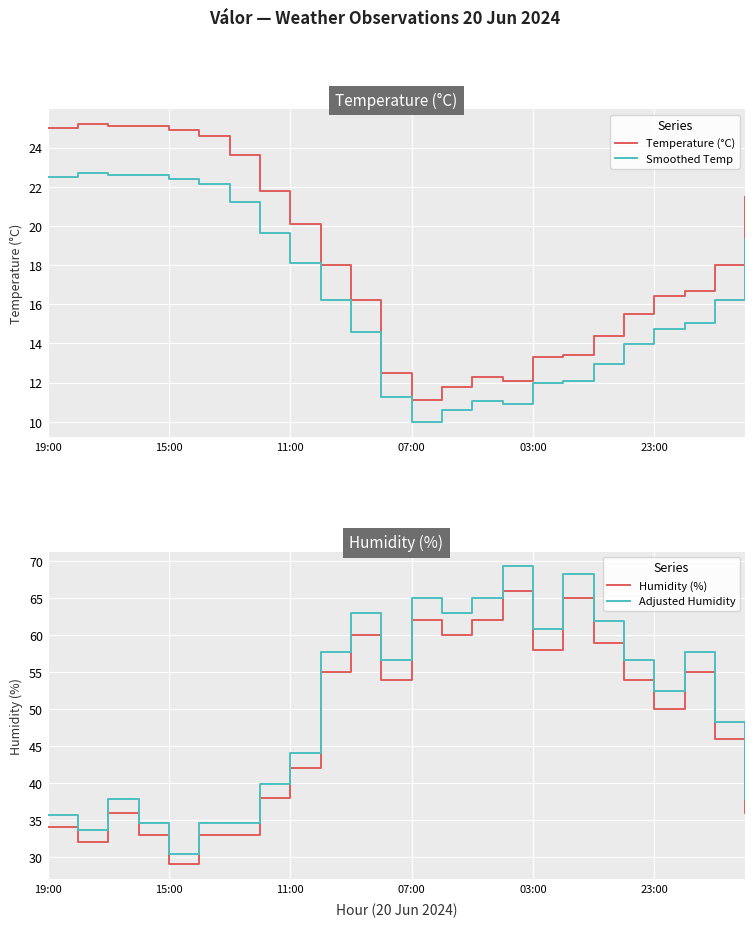

The Humidity (%) series shows 36.0 at 23. True or false?

True